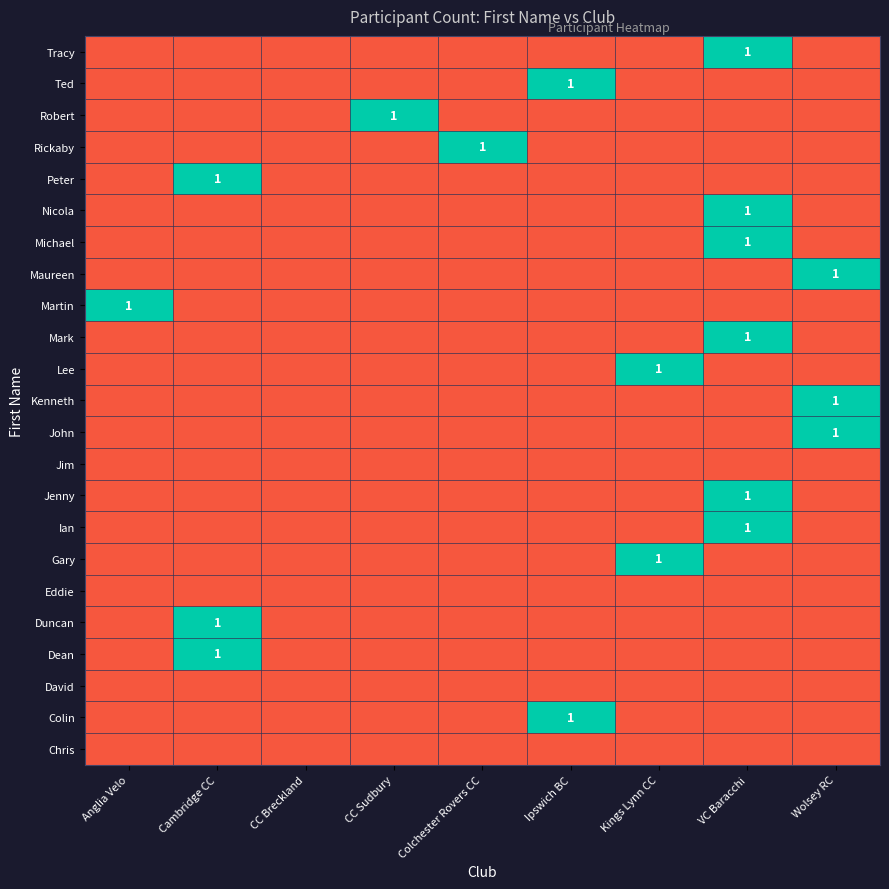

What is the highest value of the Colin series?

1